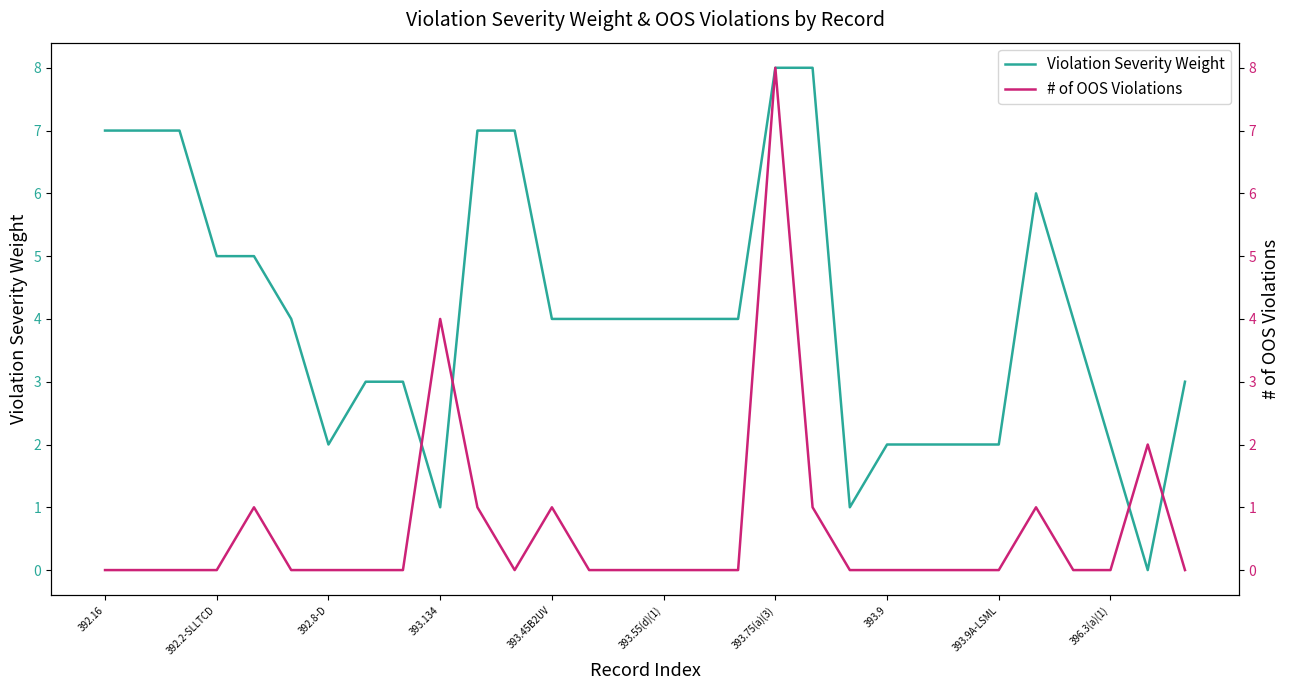

Reading left to right, what are all the values shown in this chart?

Violation Severity Weight: 7	7	7	5	5	4	2	3	3	1	7	7	4	4	4	4	4	4	8	8	1	2	2	2	2	6	4	2	0	3
# of OOS Violations: 0	0	0	0	1	0	0	0	0	4	1	0	1	0	0	0	0	0	8	1	0	0	0	0	0	1	0	0	2	0